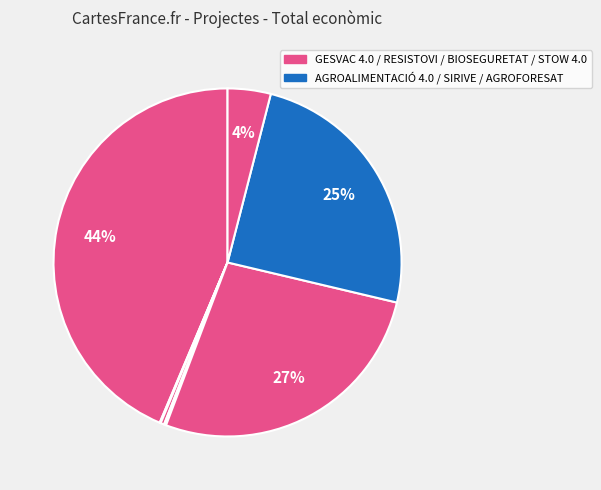

What is the largest slice in the pie chart?

GESVAC 4.0